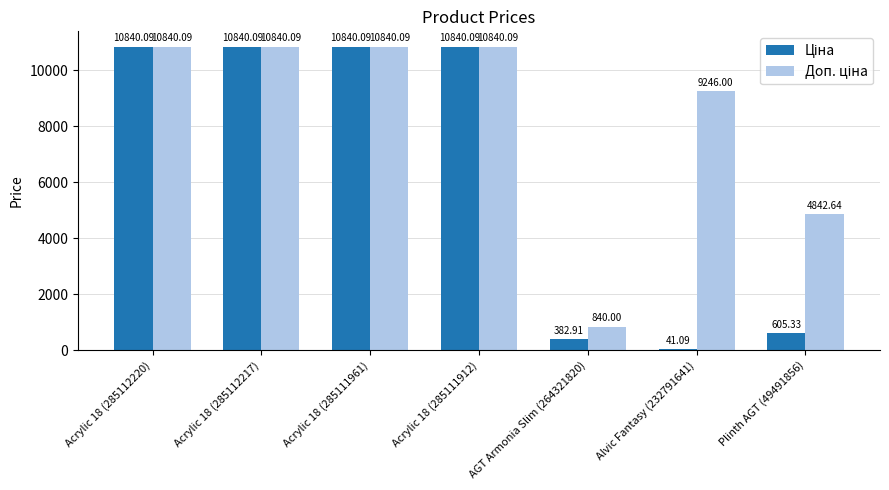

What is the spread (max minus min) of values at Alvic Fantasy (232791641)?

9204.9